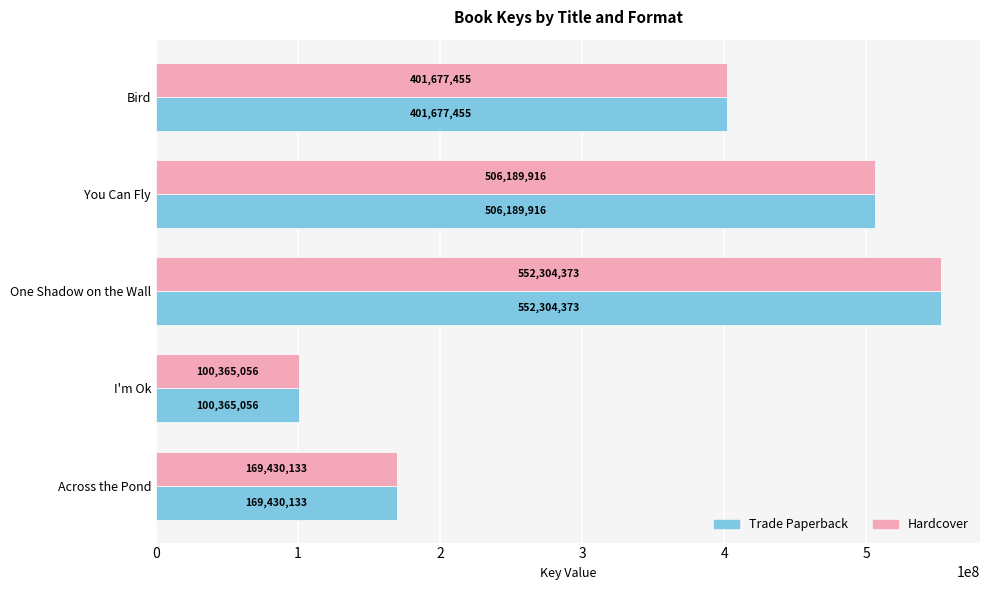

The value of Hardcover at Across the Pond is 265599521. True or false?

False